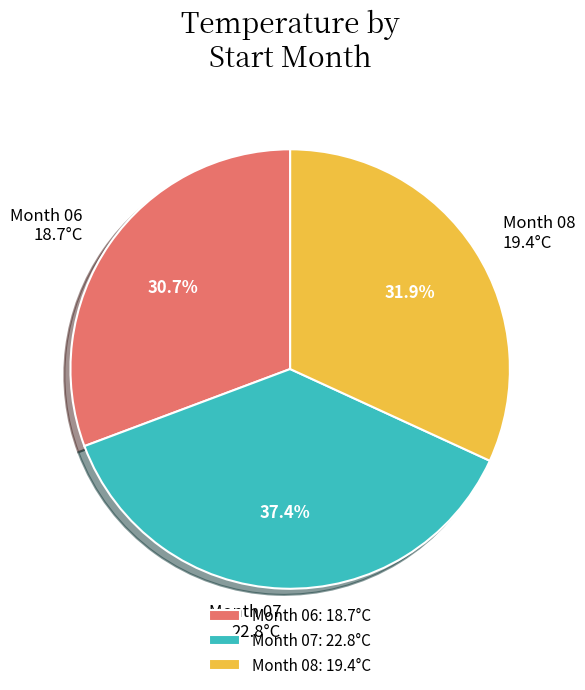

Approximately how many times larger is the value at Month 07 compared to Month 06?

1.2